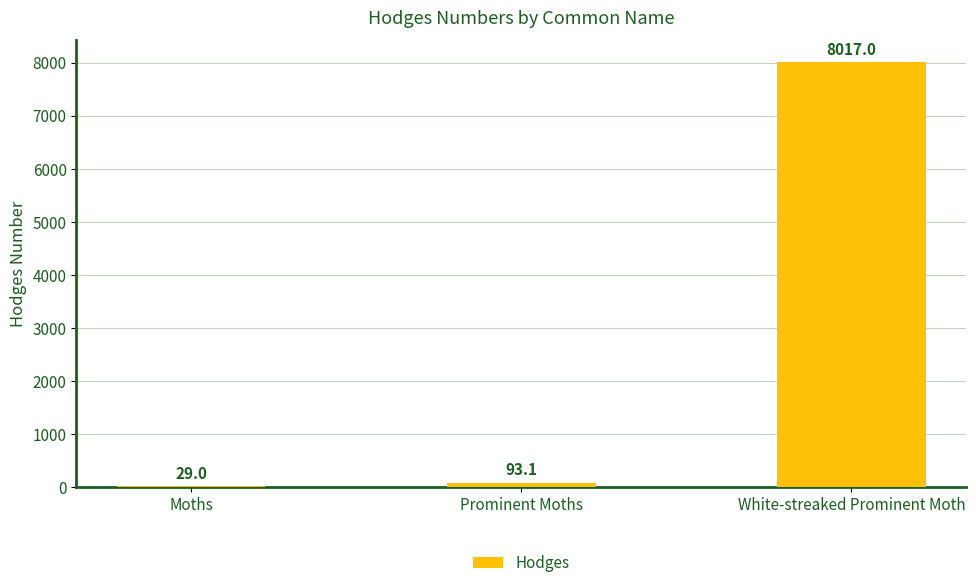

What is the average value?

2713.0